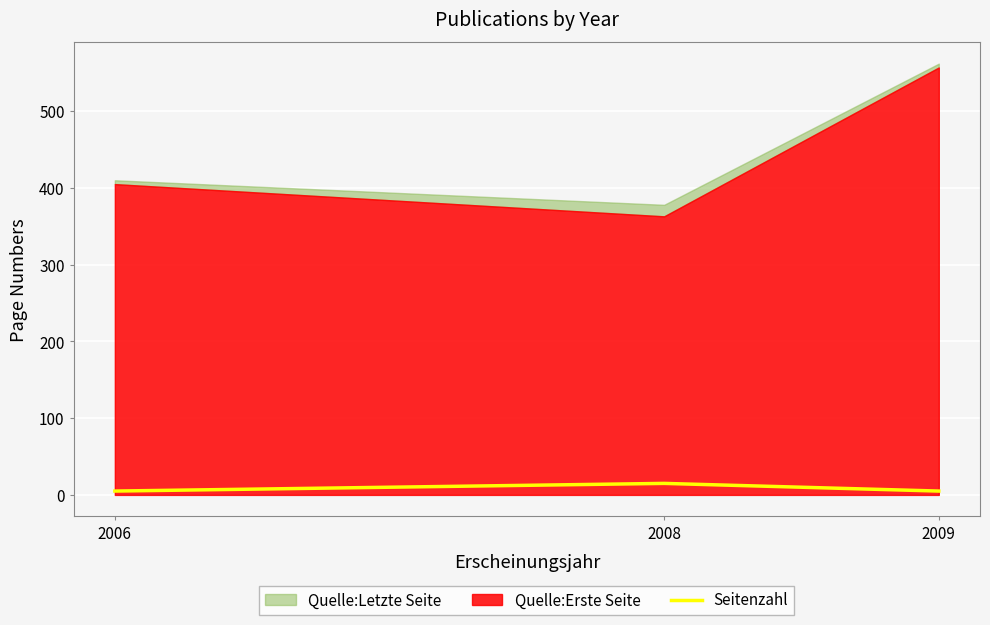

Count the number of values greater than 5.

1